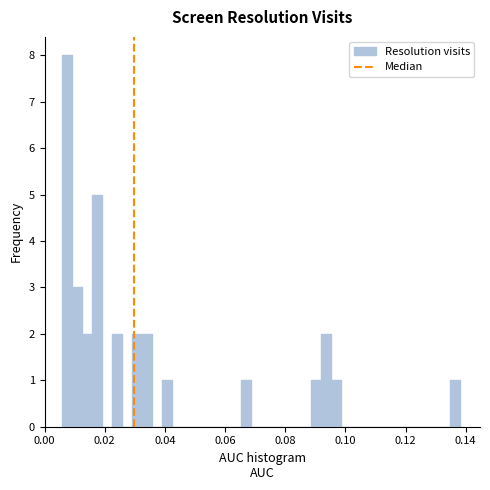

Read against the x-axis, roughly where is the centre of the tallest bar?

0.008